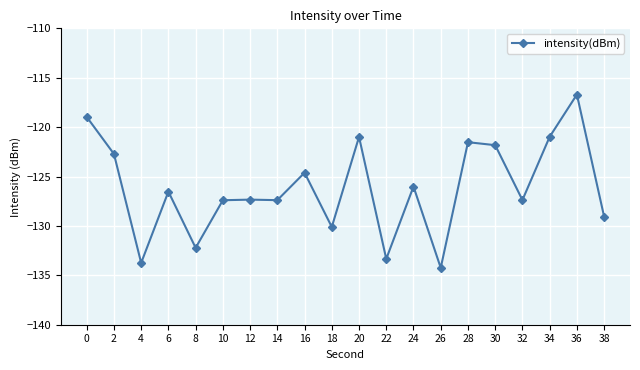

Which has a higher value, 16 or 26?

16